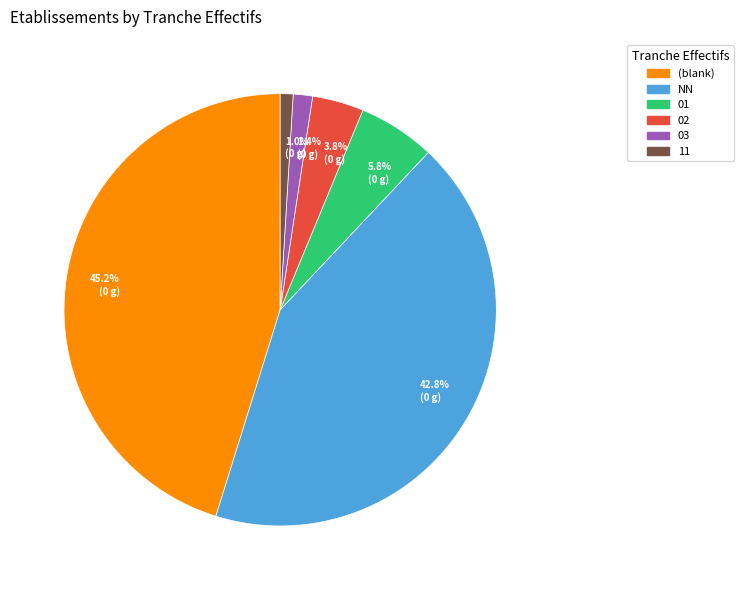

Which category has the biggest portion of the pie?

45.2% (0 g)